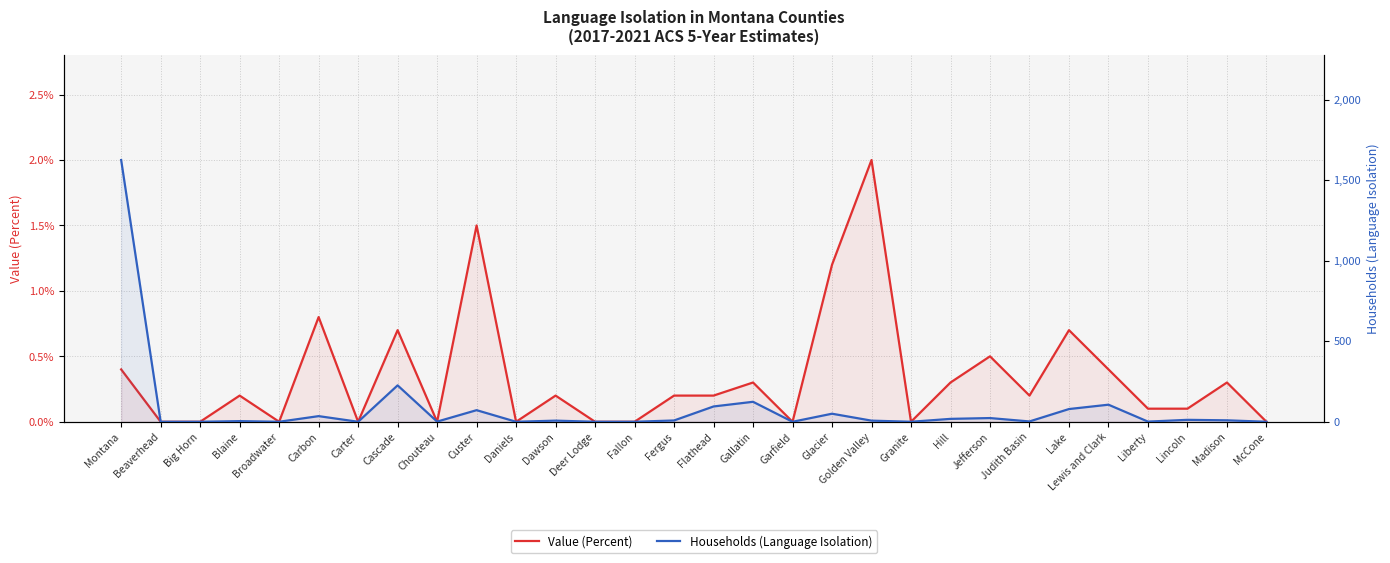

Count the number of data series in this chart.

2